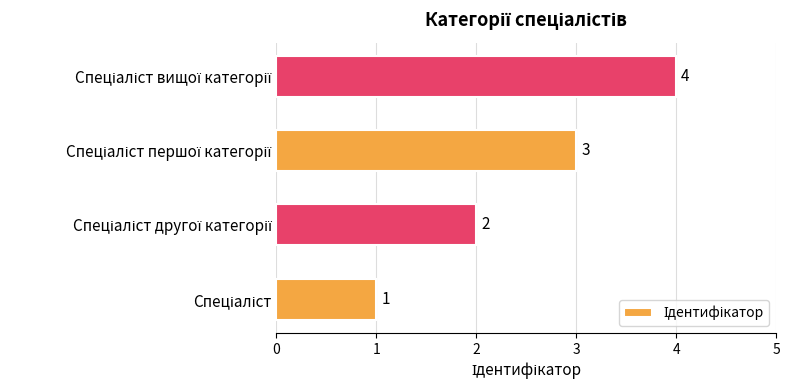

What is the difference between the maximum and minimum values?

3